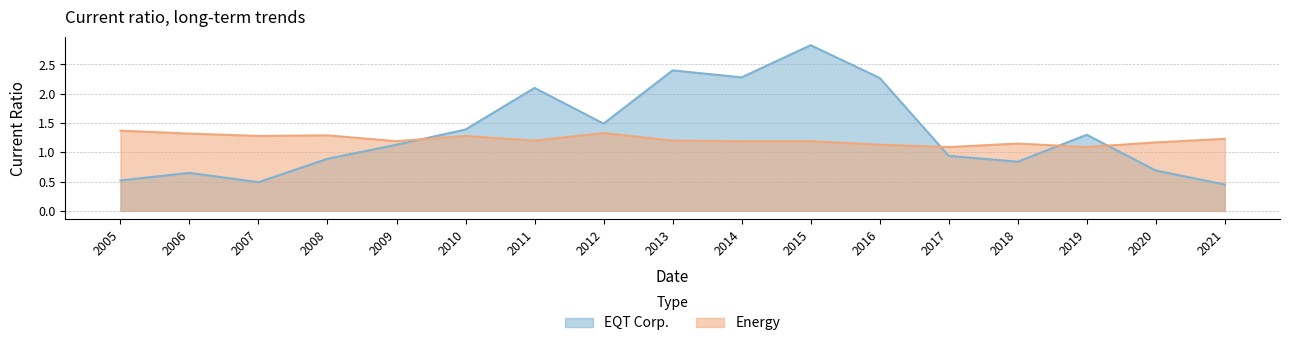

What is the sum of all EQT Corp. values?

22.7